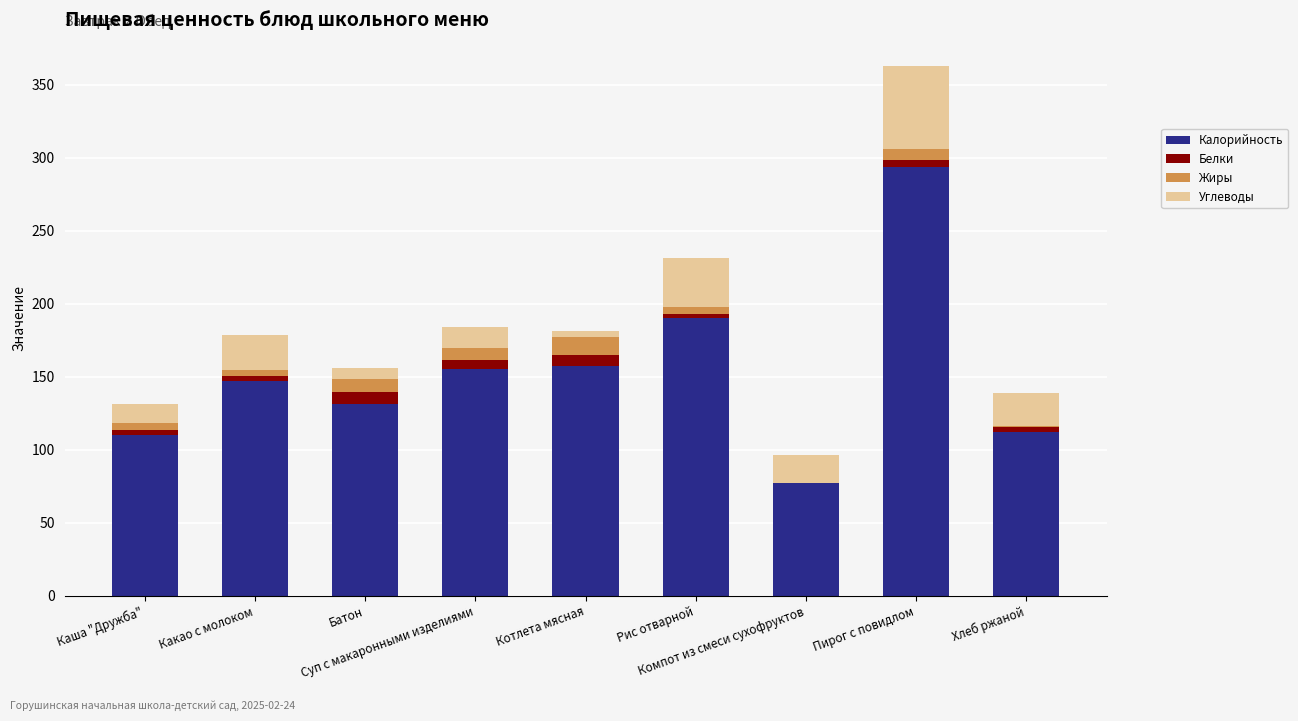

What is the highest value of the Калорийность series?

293.6